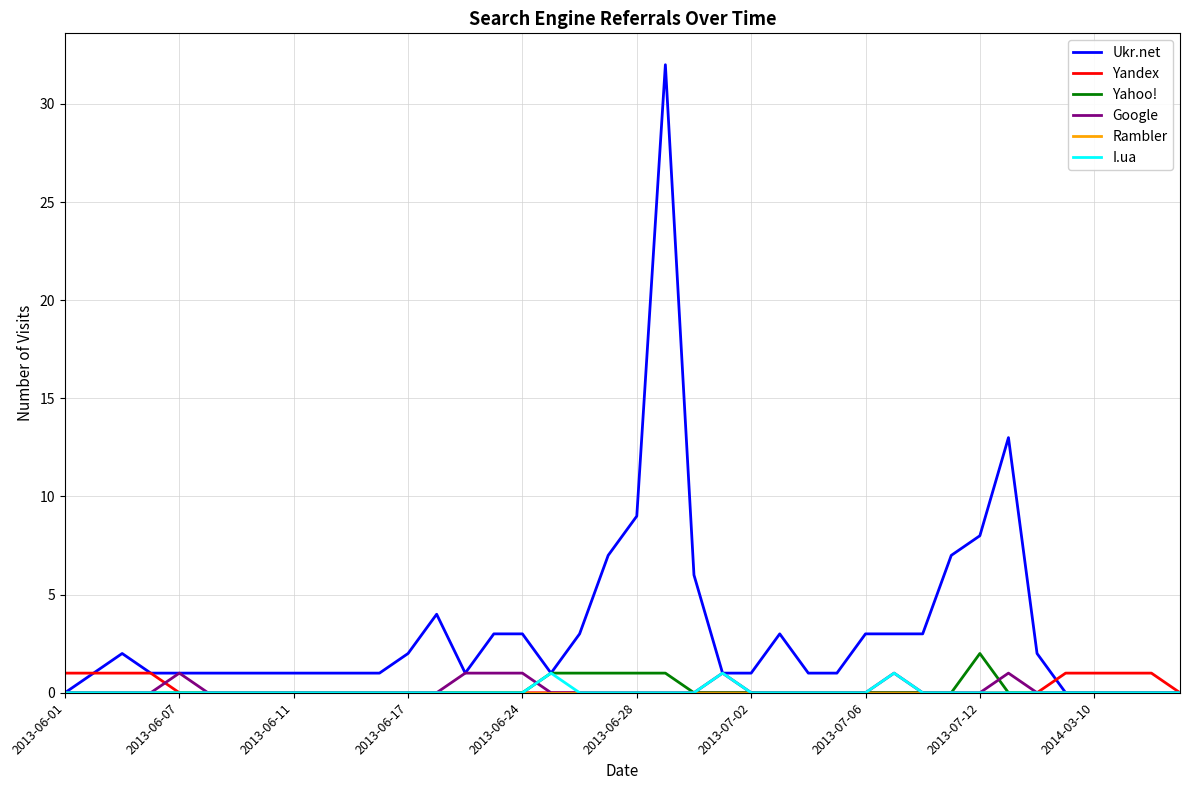

What is the maximum value shown in the chart?

32